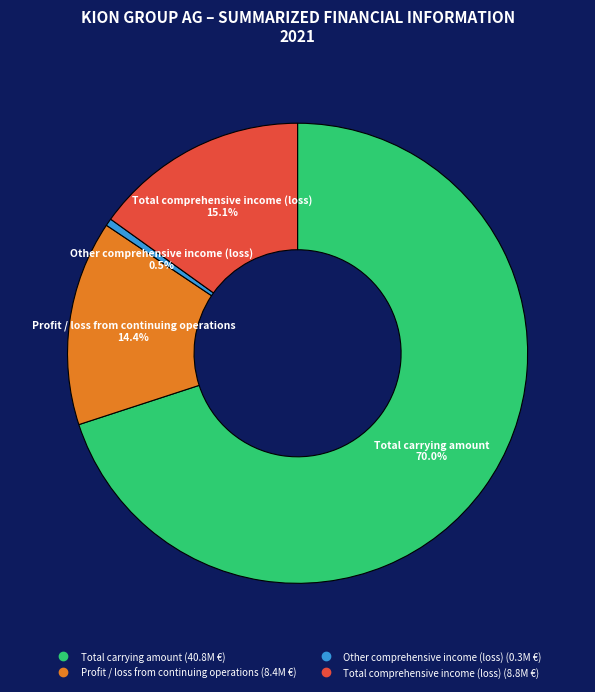

Which has a higher value, Profit / loss from continuing operations or Other comprehensive income (loss)?

Profit / loss from continuing operations